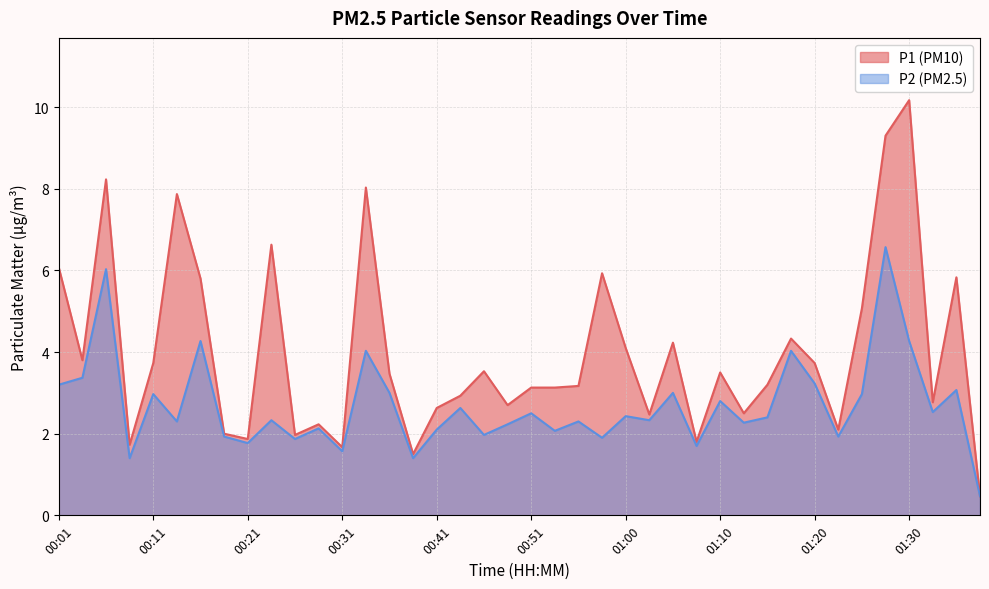

Rank the series by their average value, from lowest to highest.

P2, P1